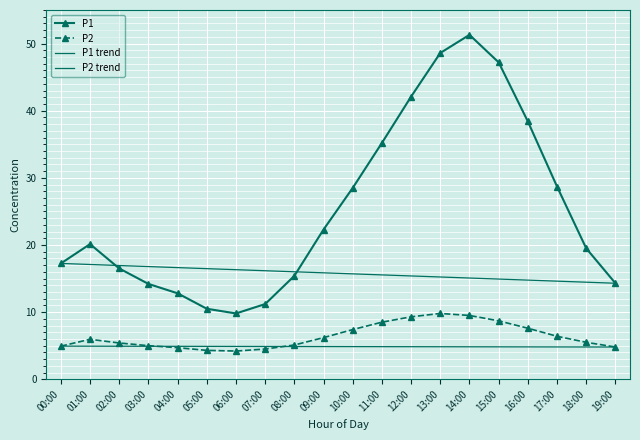

List the series in order of their peak value, lowest first.

P2, P1